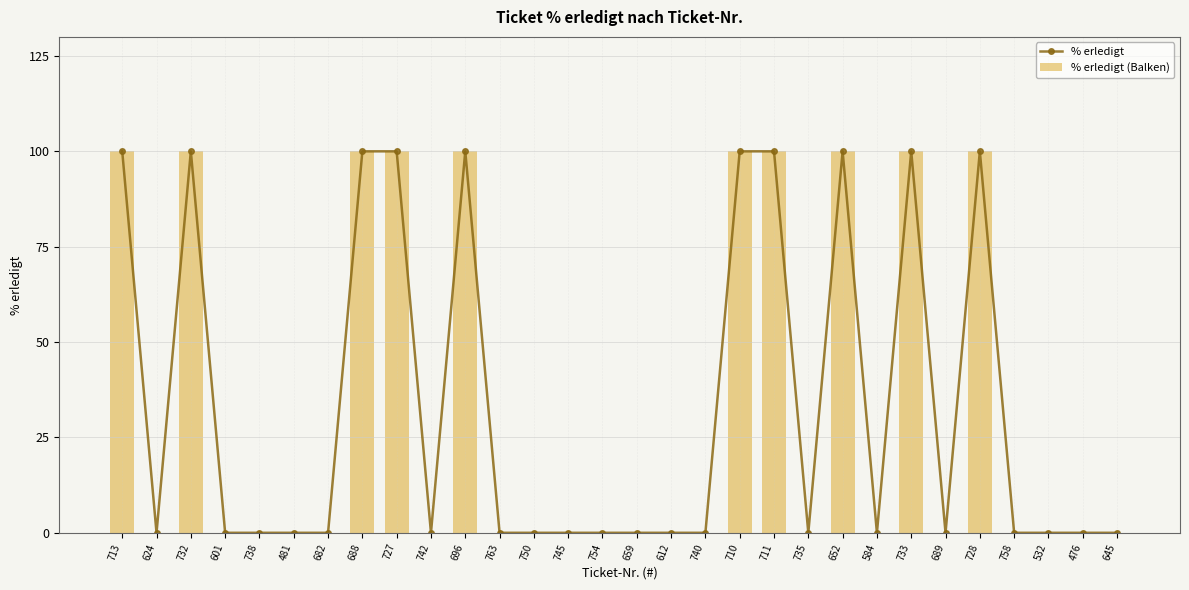

How many groups of bars are there?

30